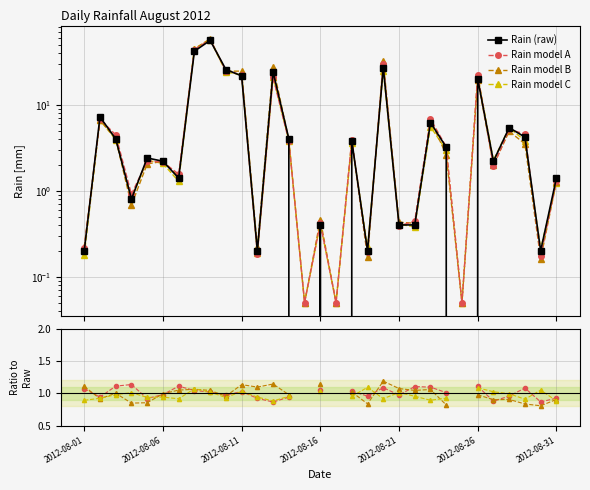

True or false: the data shows 13.9 at 2012-08-10.

False